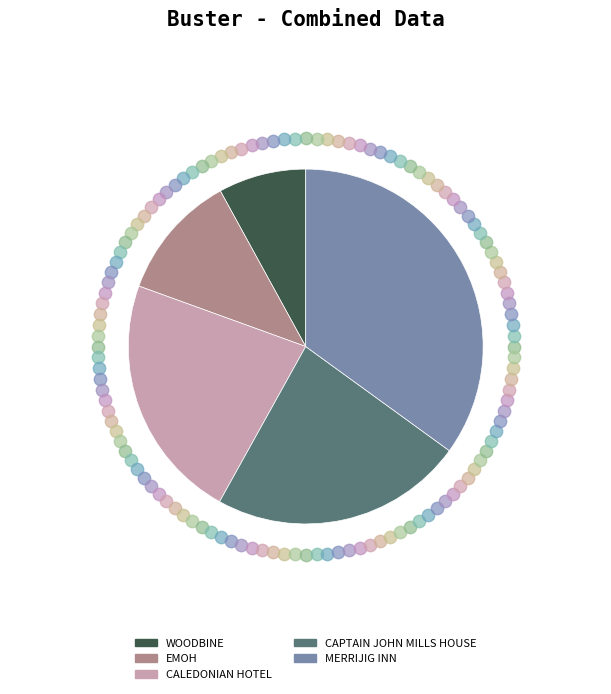

What is the change in value from CALEDONIAN HOTEL to MERRIJIG INN?

+1453